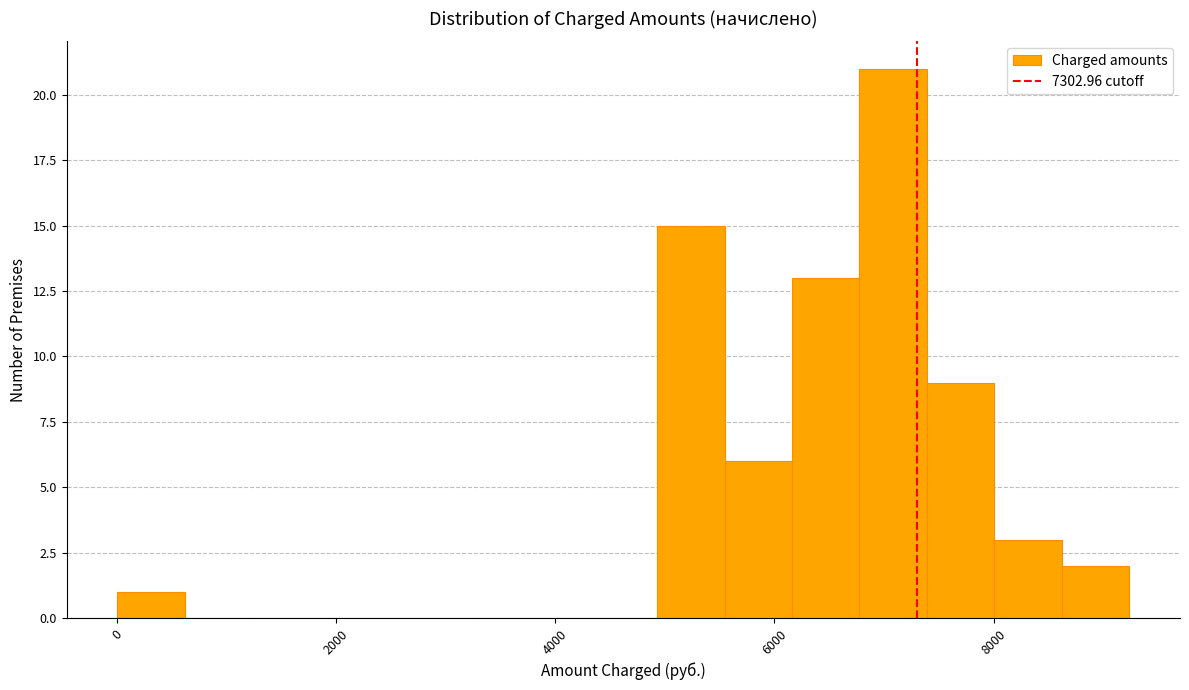

Around what value on the x-axis is the tallest bar? Give the approximate position of its centre, as read against the axis.

7000